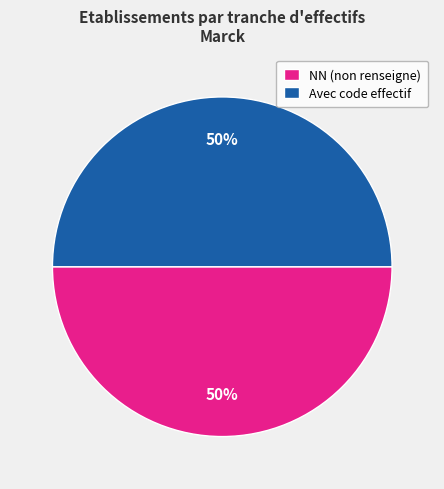

Do Avec code effectif and NN (non renseigne) together represent more than half of the pie?

Yes